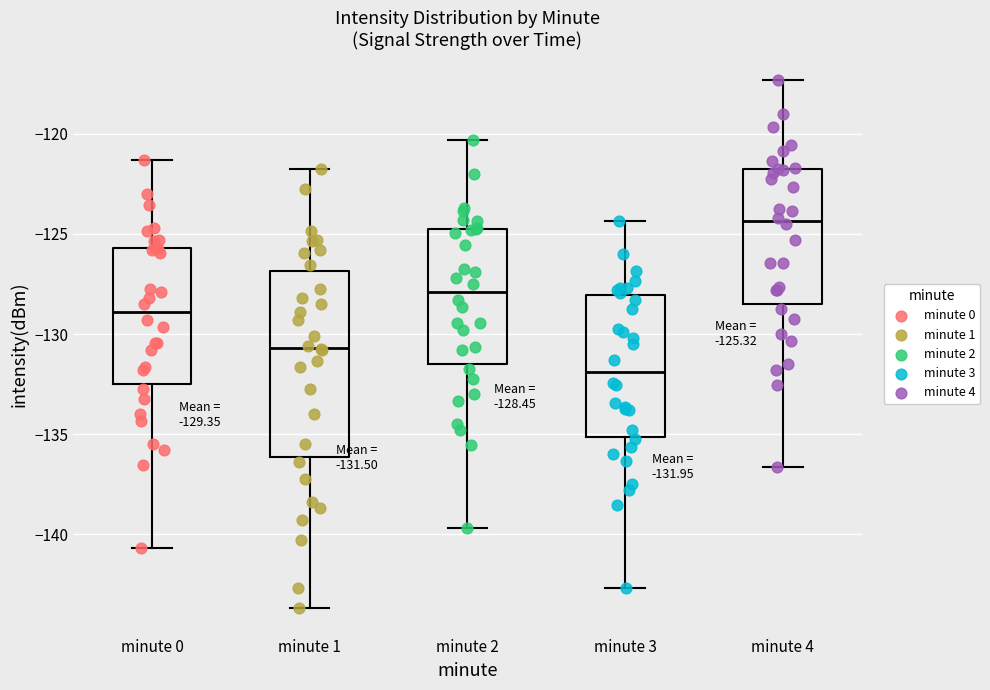

Comparing the boxes themselves (not the whiskers), which one is the tallest?

minute 1